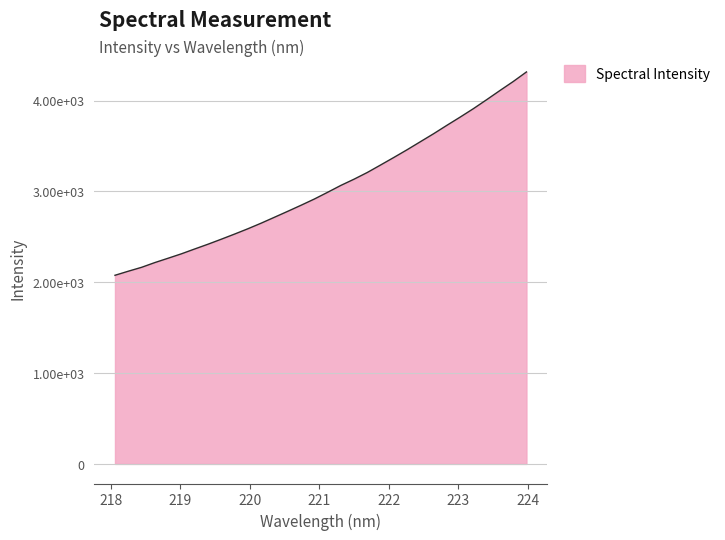

Does the chart have visible grid lines?

Yes